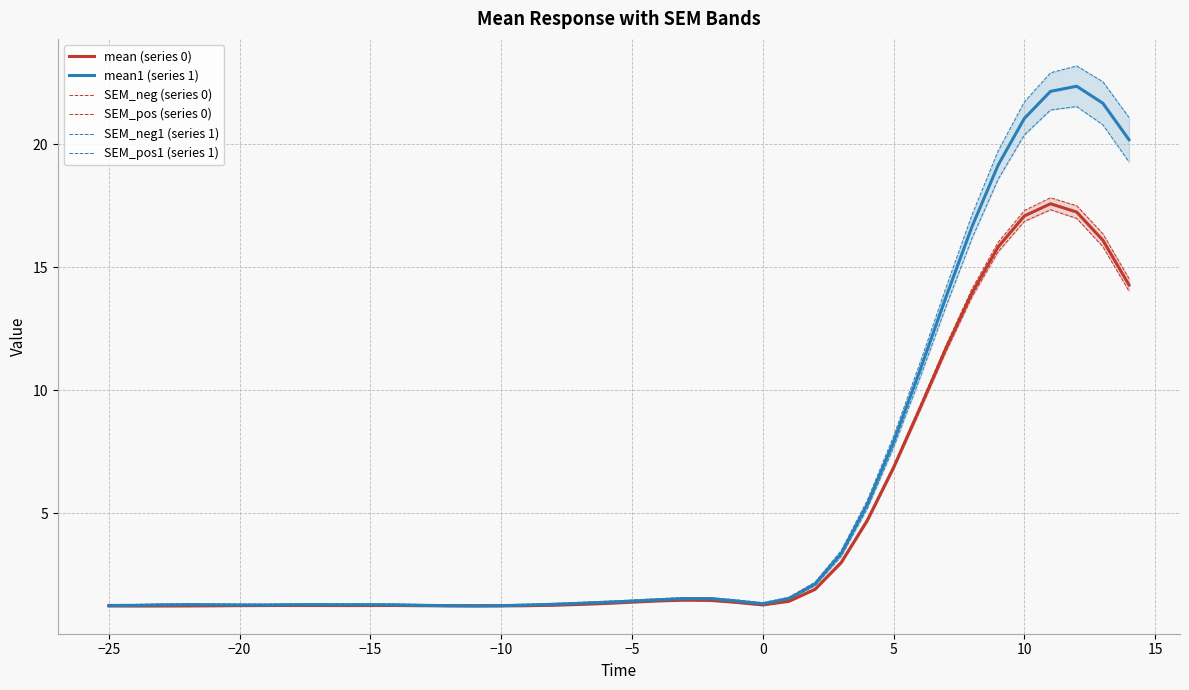

True or false: SEM_neg (series 0) and SEM_pos1 (series 1) cross at least once.

False